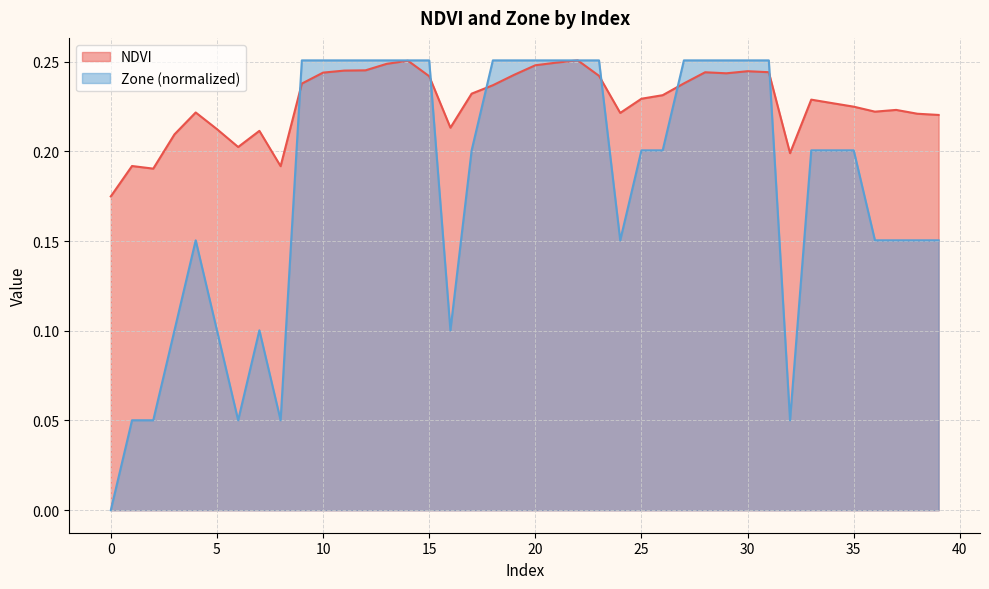

What value does the NDVI series have at 38?

0.2